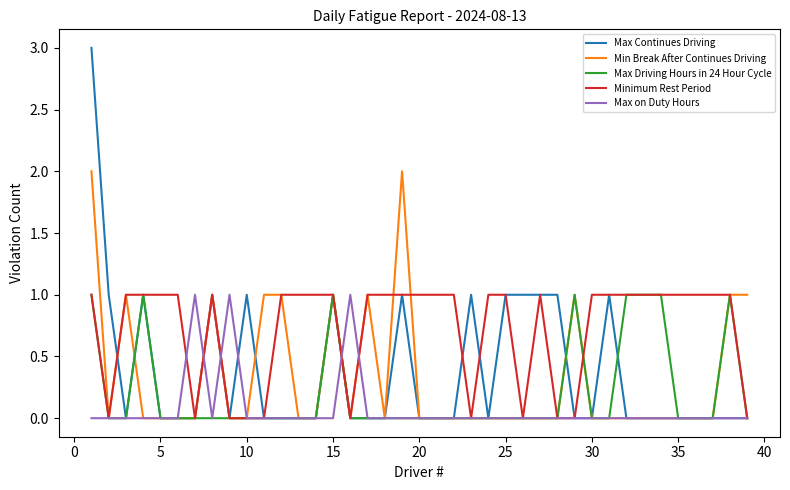

What is the highest value of the Max Continues Driving series?

3